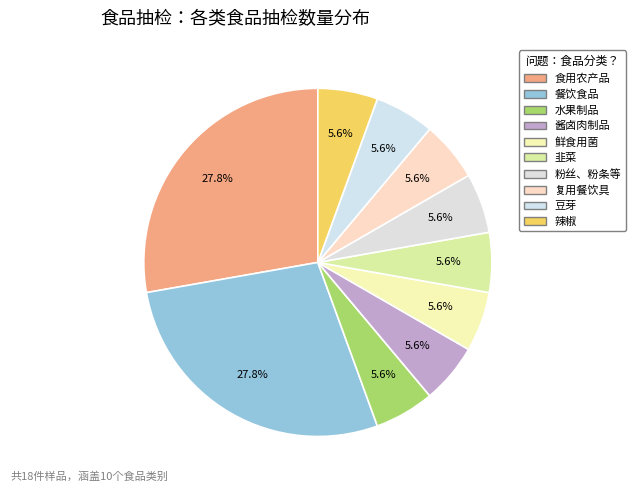

To the nearest percent, what percentage of the pie is 餐饮食品?

28%